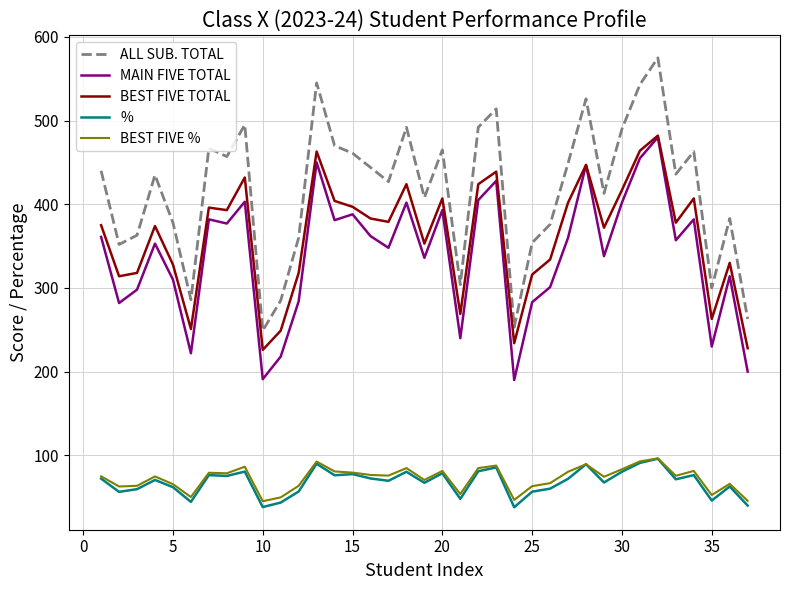

At how many categories does at least one series exceed 116?

37